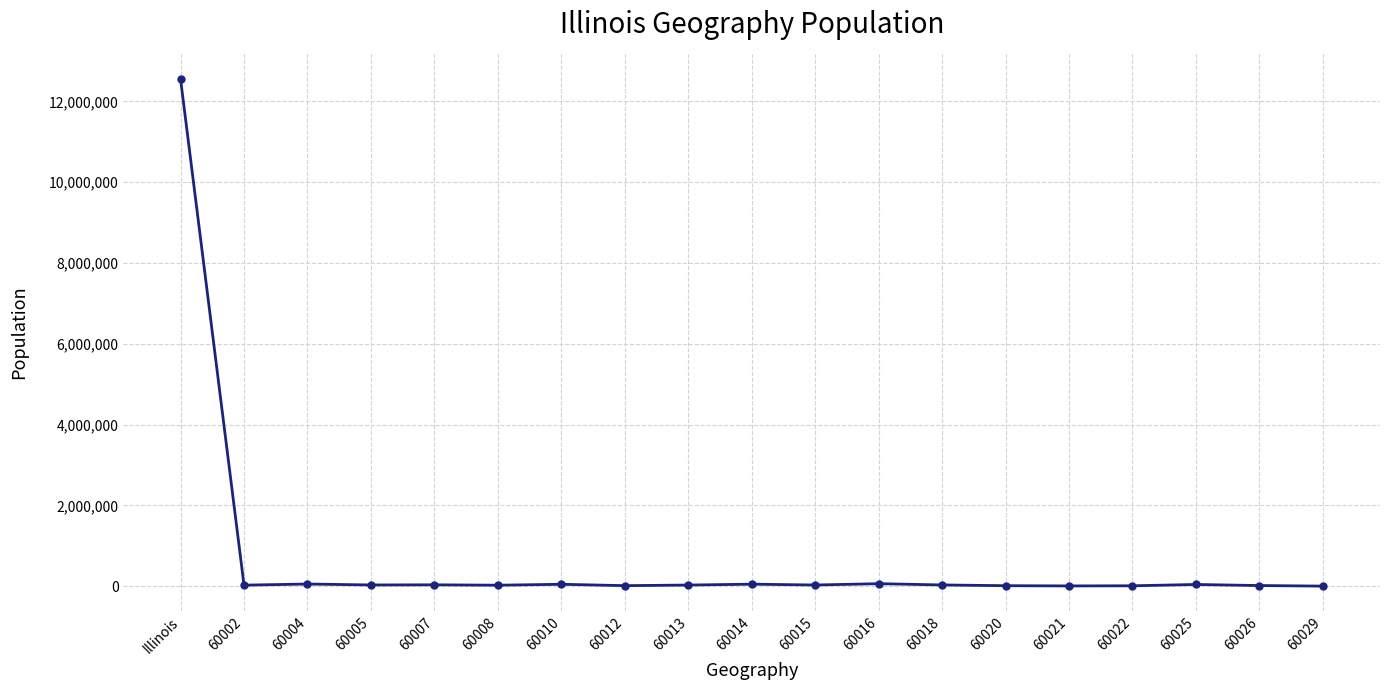

What is the label of the 1st point from the left?

Illinois